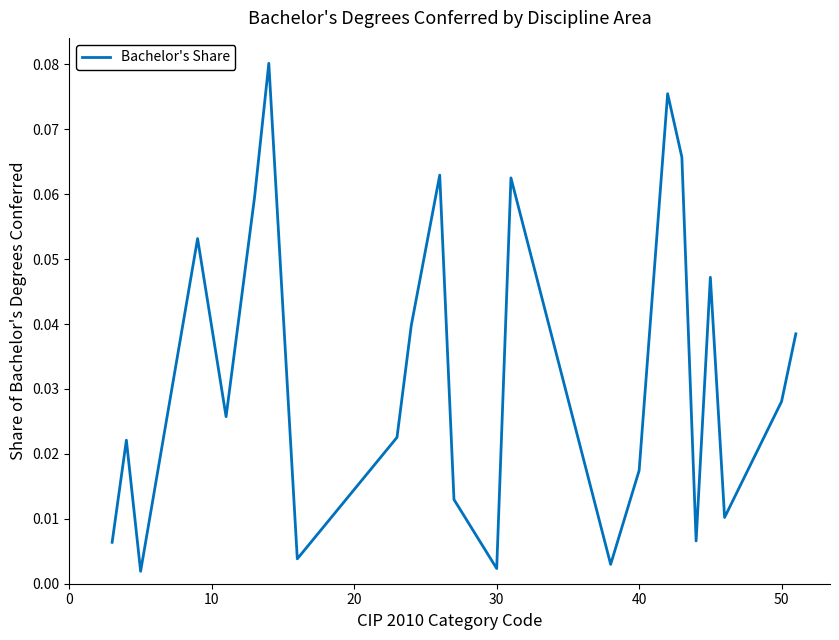

Is this an area chart (filled region under the line)?

No